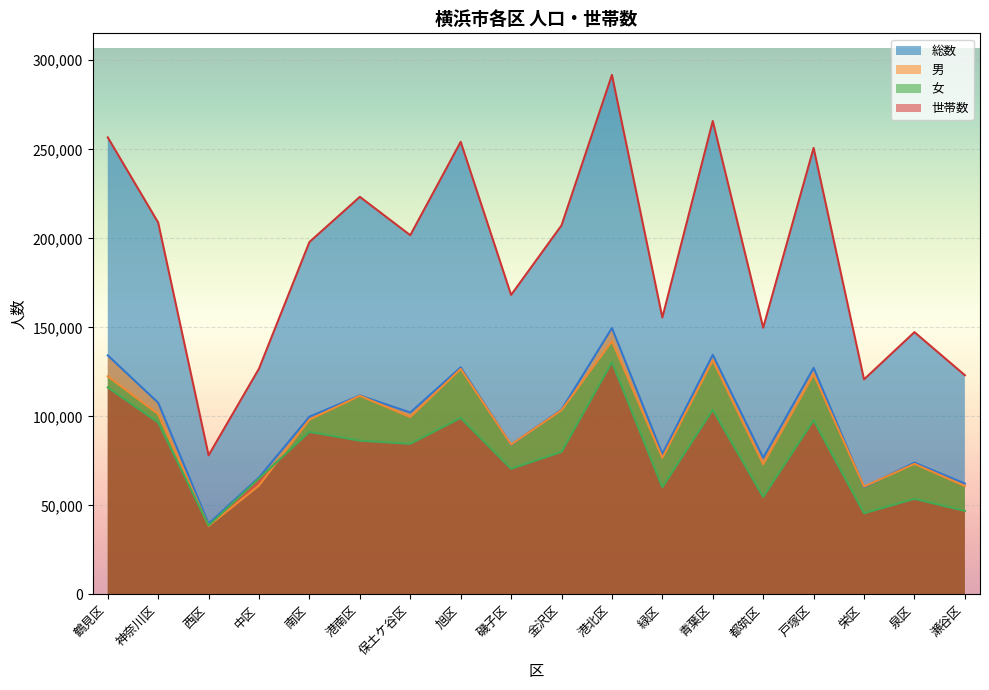

What is the spread (max minus min) of values at 泉区?

93623